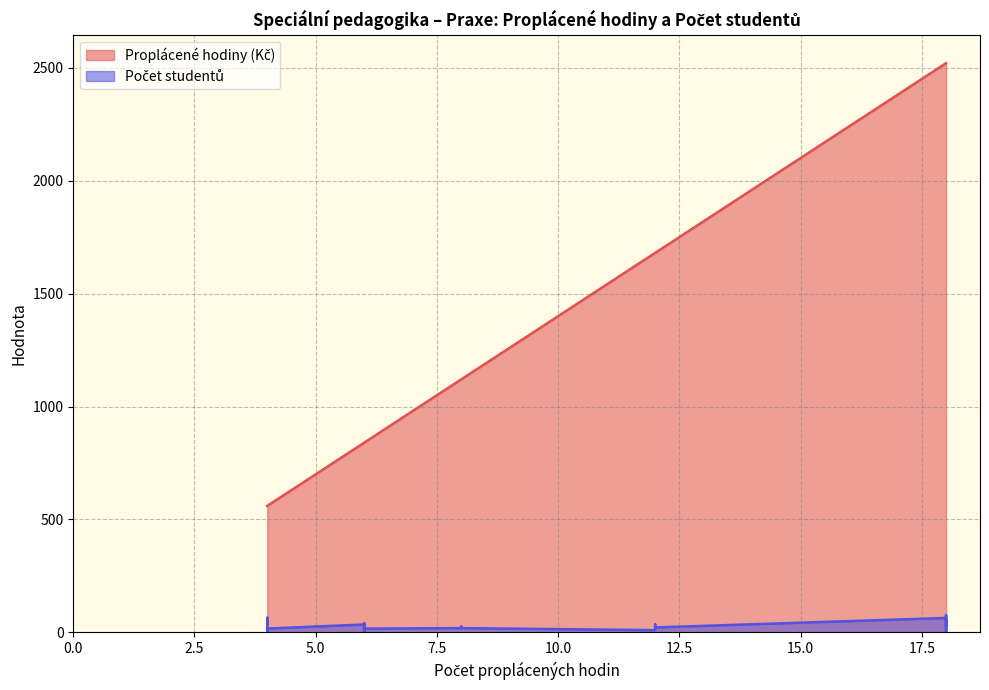

Between 18 and 18, which is larger?

18